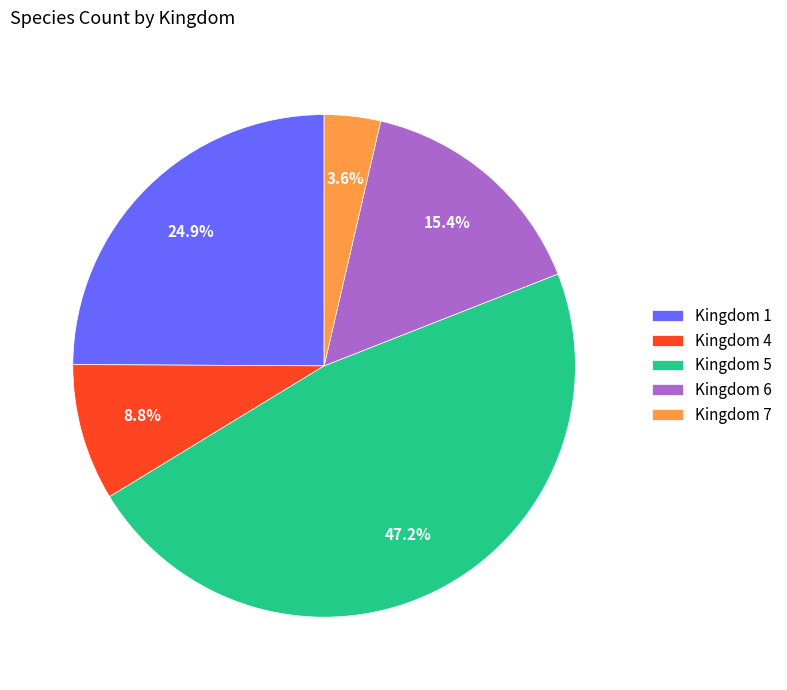

How many segments does this pie chart have?

5